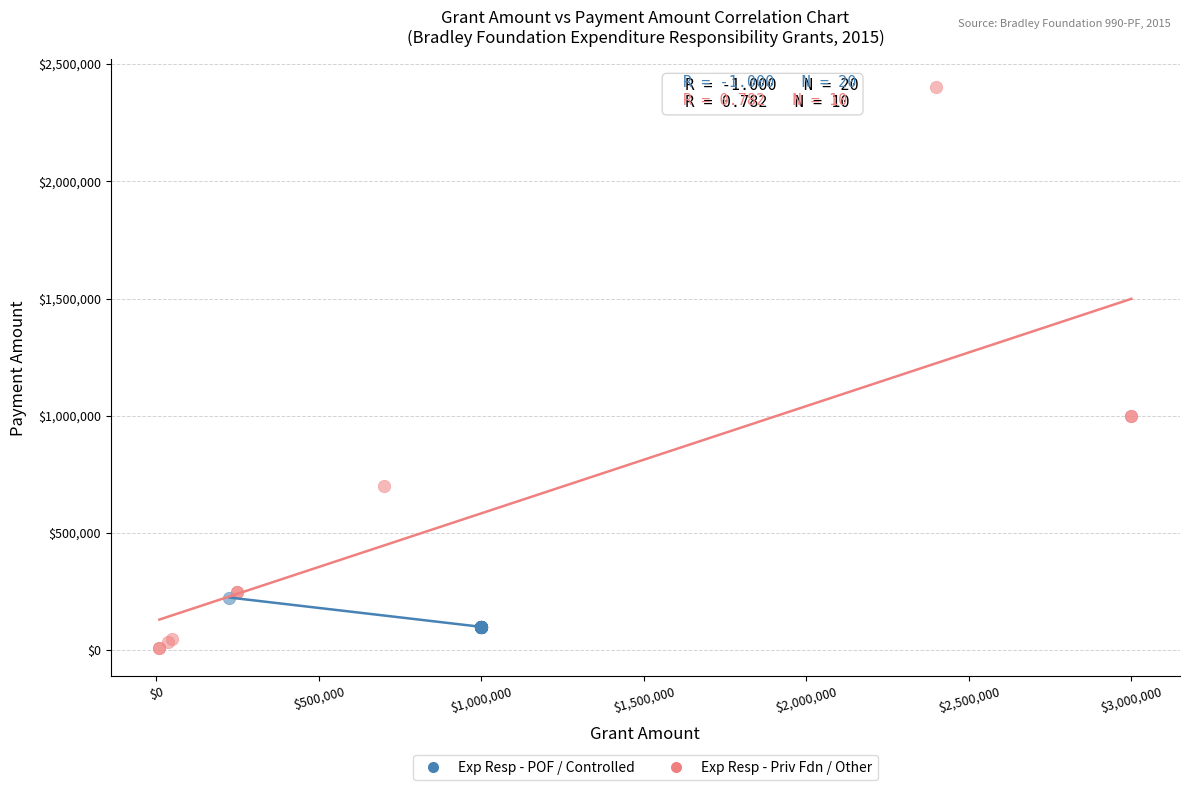

Which series contains the highest Y value?

Exp Resp - Priv Fdn / Other